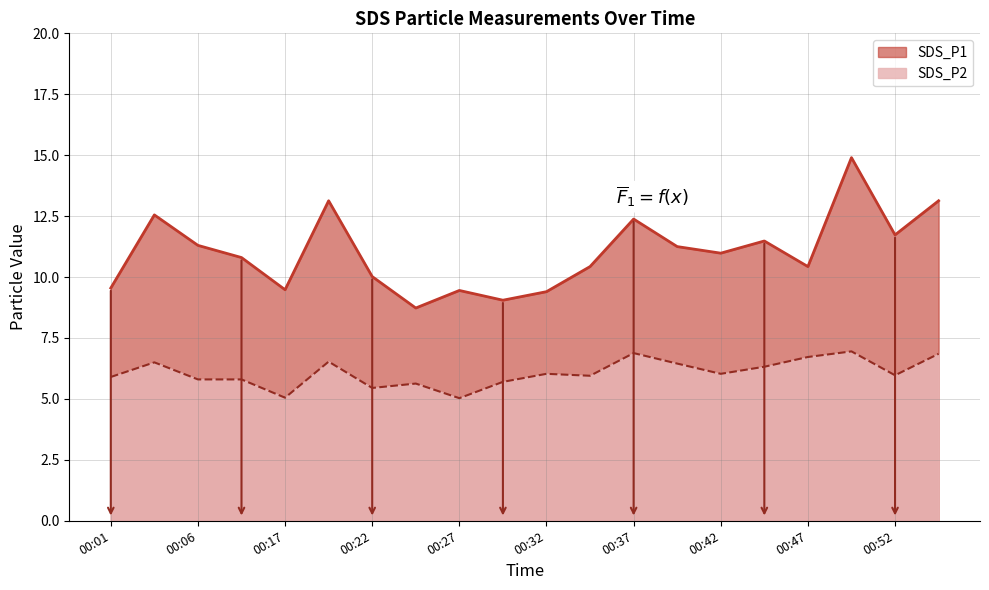

What is the value of the SDS_P1 point at the 8th from the left?

8.7